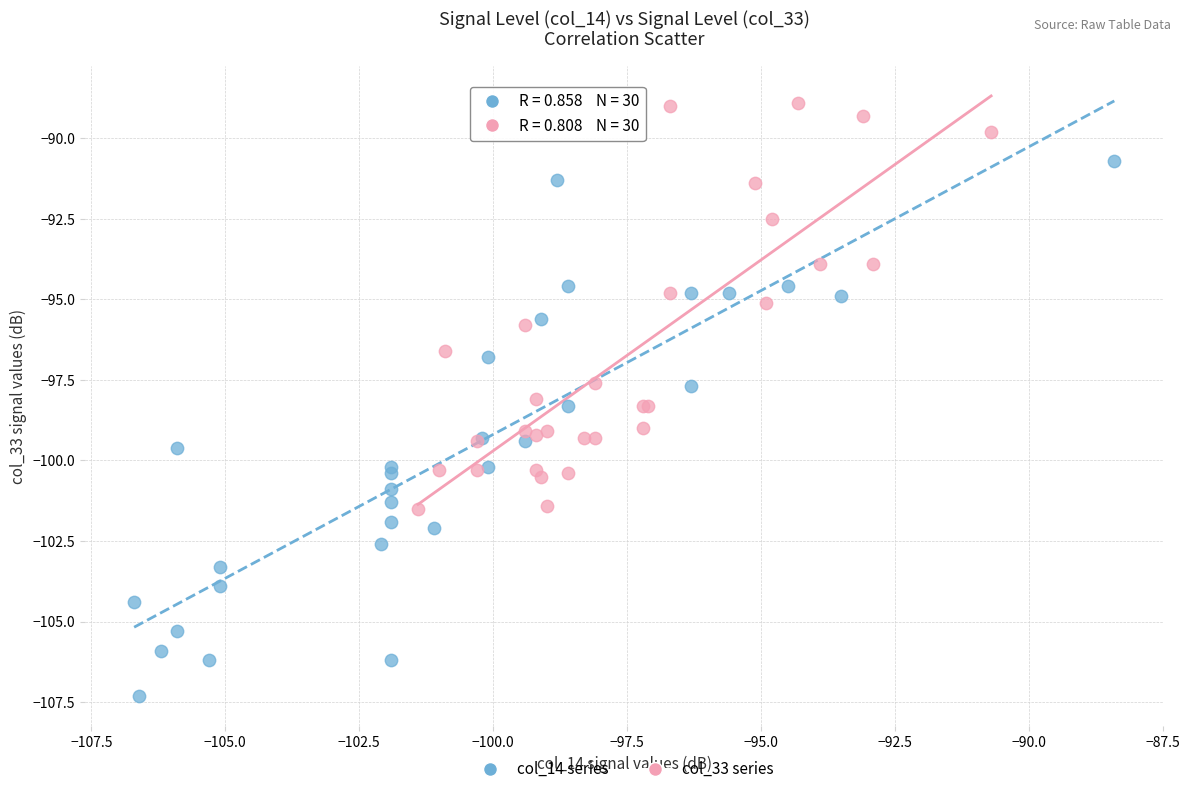

Which series contains the lowest Y value?

col_14 series